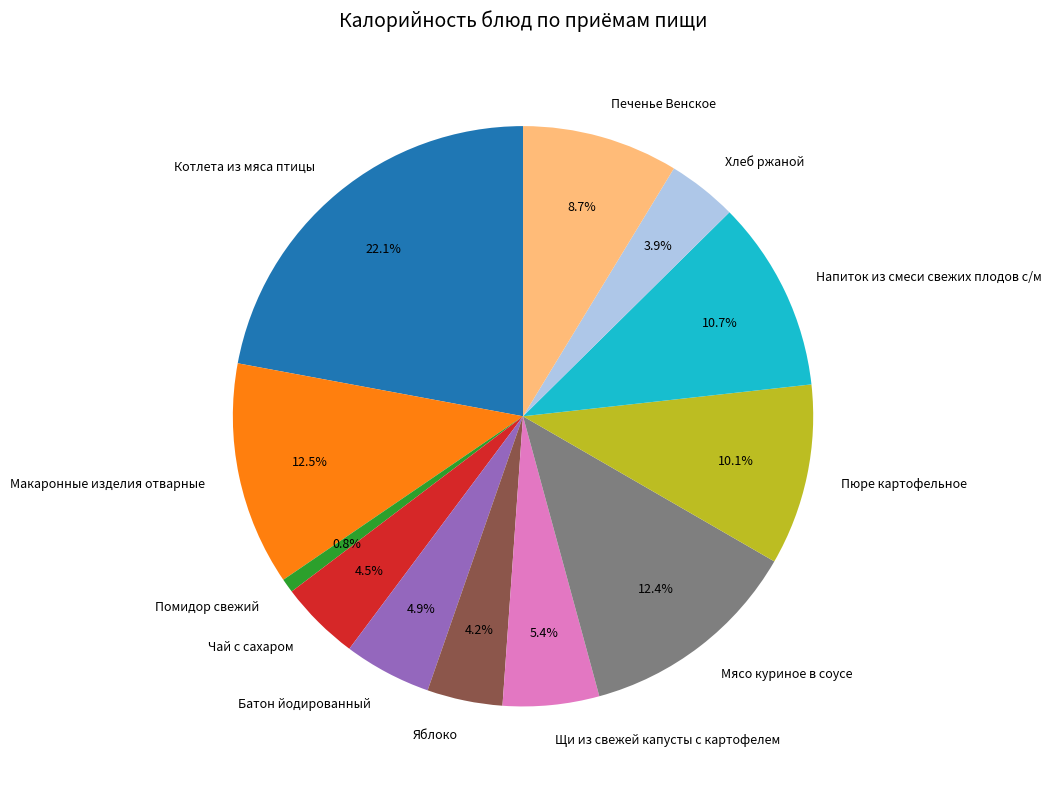

What is the largest slice in the pie chart?

Котлета из мяса птицы